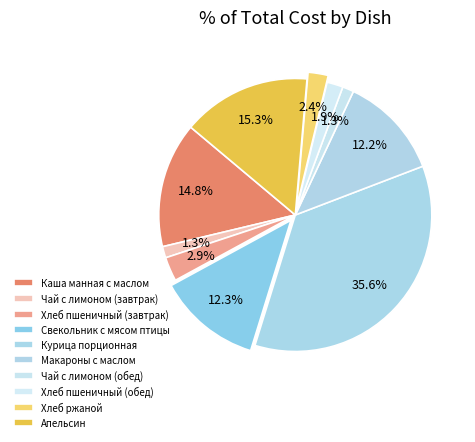

Count the number of slices in the pie.

10